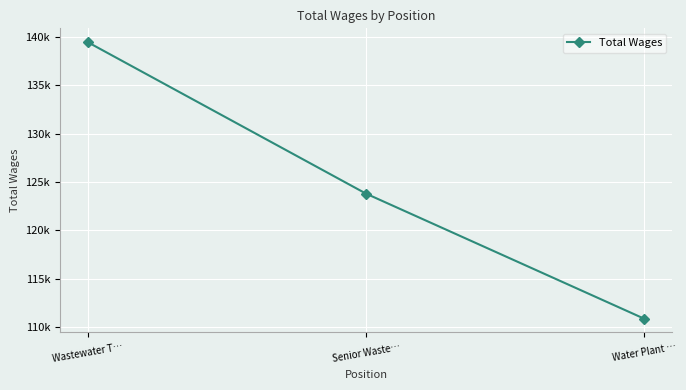

Is this an area chart (filled region under the line)?

No